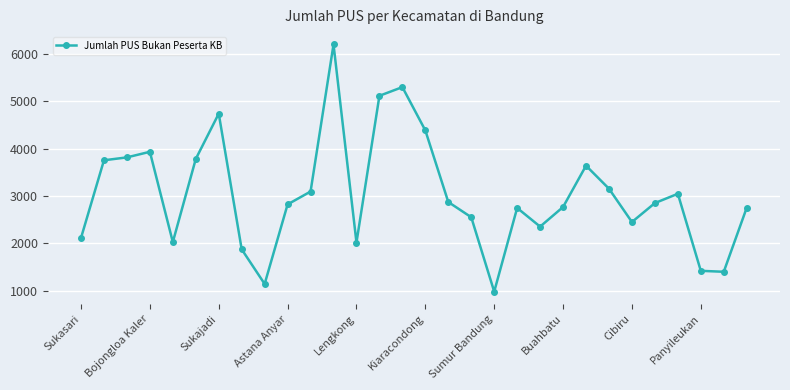

True or false: there are more than 2 points higher than both neighbors.

True